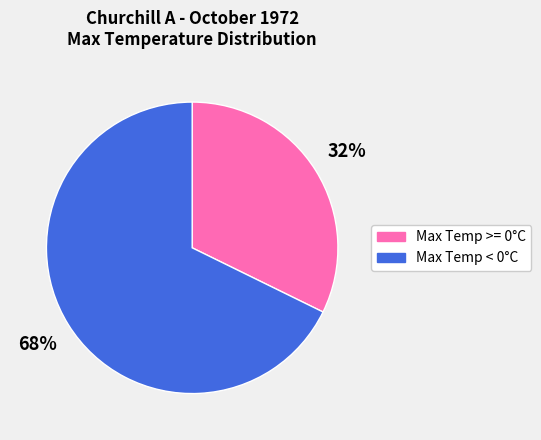

Which has a higher value, Max Temp >= 0°C or Max Temp < 0°C?

Max Temp < 0°C